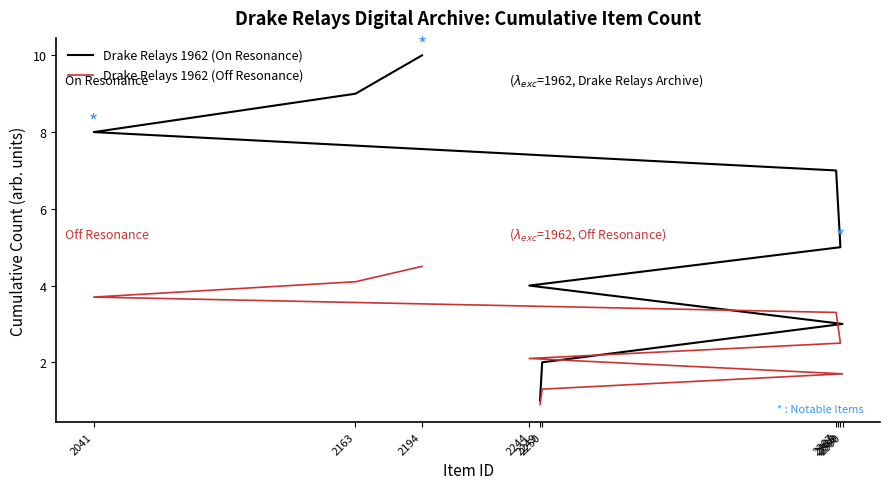

True or false: Drake Relays 1962 (On Resonance) has a value of 14.9 at 2194.

False